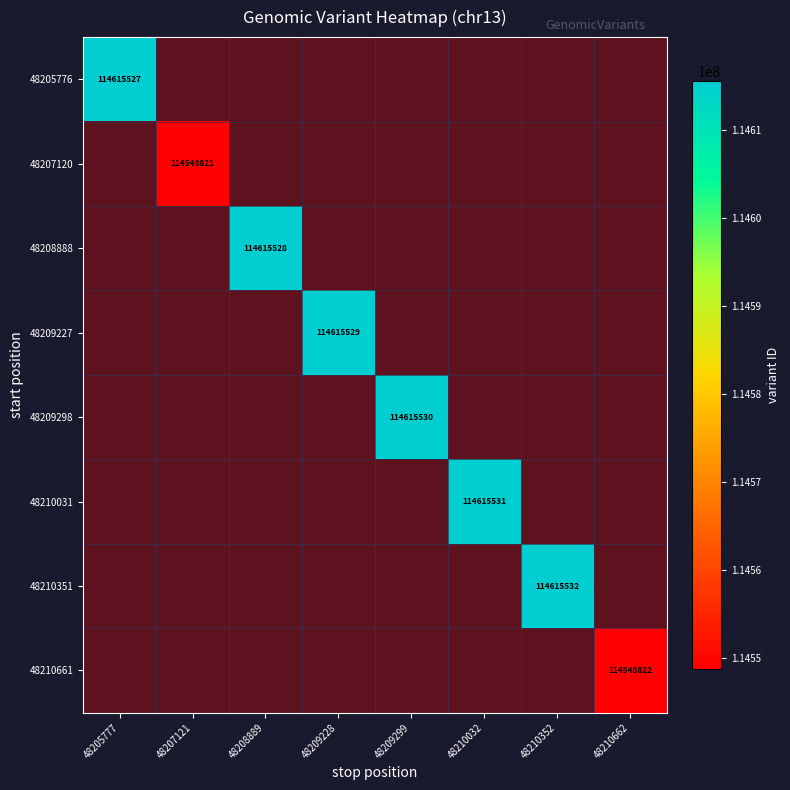

How many positive values does the 48210031 series have?

1